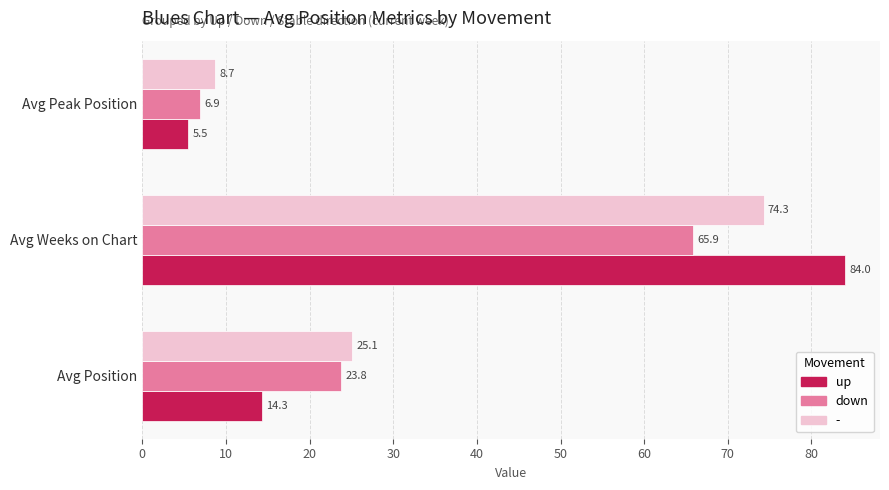

The up series shows 20.5 at Avg Weeks on Chart. True or false?

False